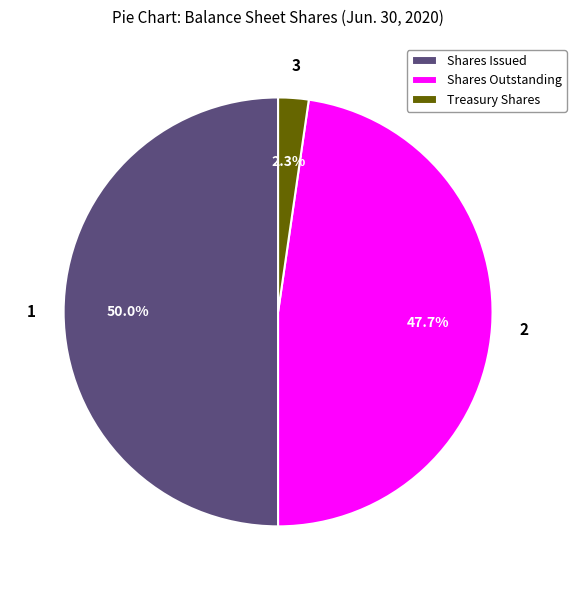

Which slice is the smallest?

Treasury Shares